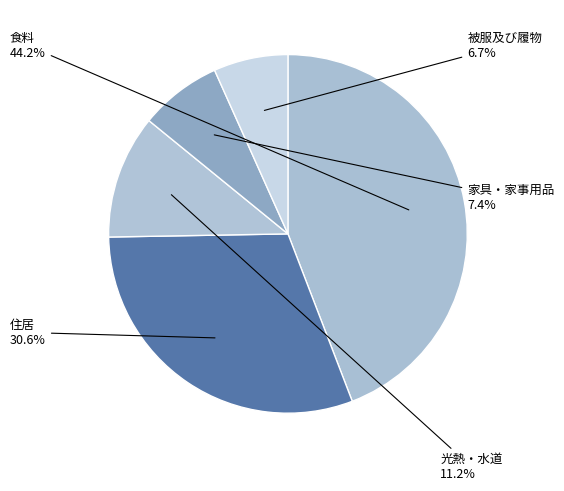

To the nearest percent, what is the combined percentage of 食料 and 光熱・水道?

55%